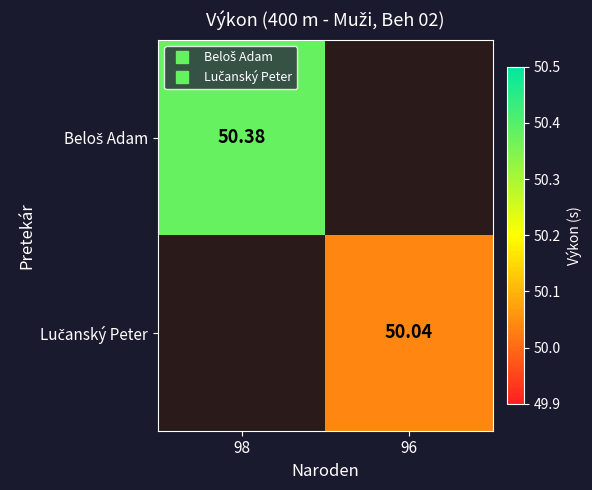

How many categories are shown in the chart?

2